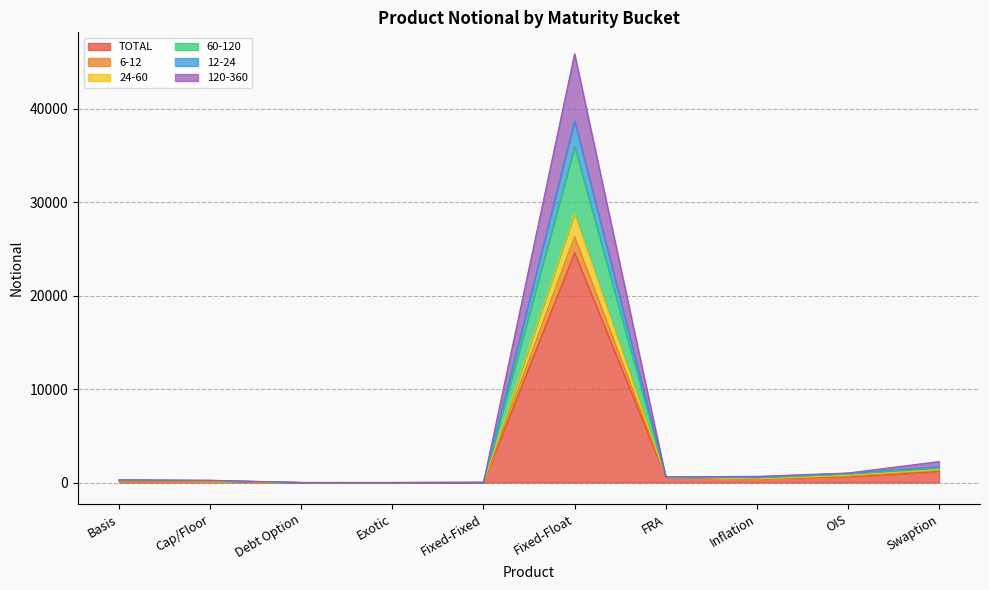

List the labels in order of 60-120 value, smallest first.

Debt Option, Exotic, Fixed-Fixed, Cap/Floor, Basis, Inflation, FRA, OIS, Swaption, Fixed-Float